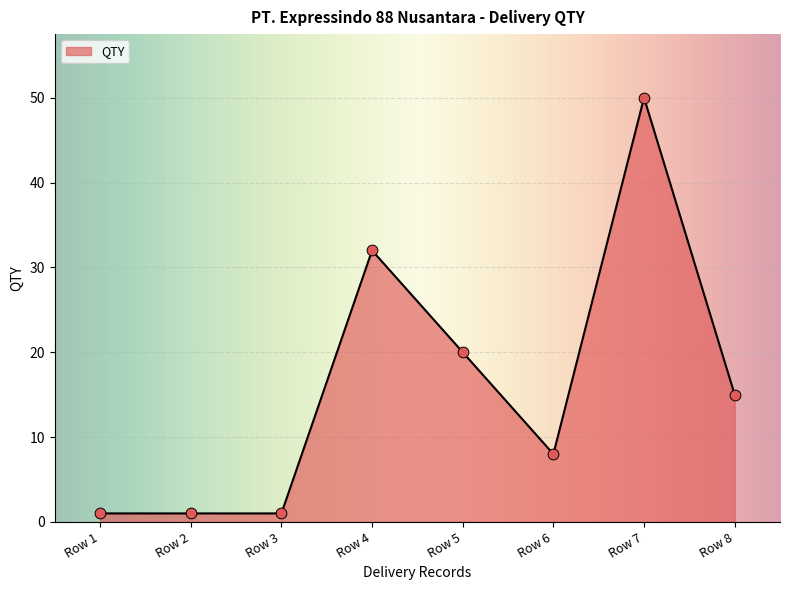

Approximately how many times larger is the value at Row 7 compared to Row 4?

1.6